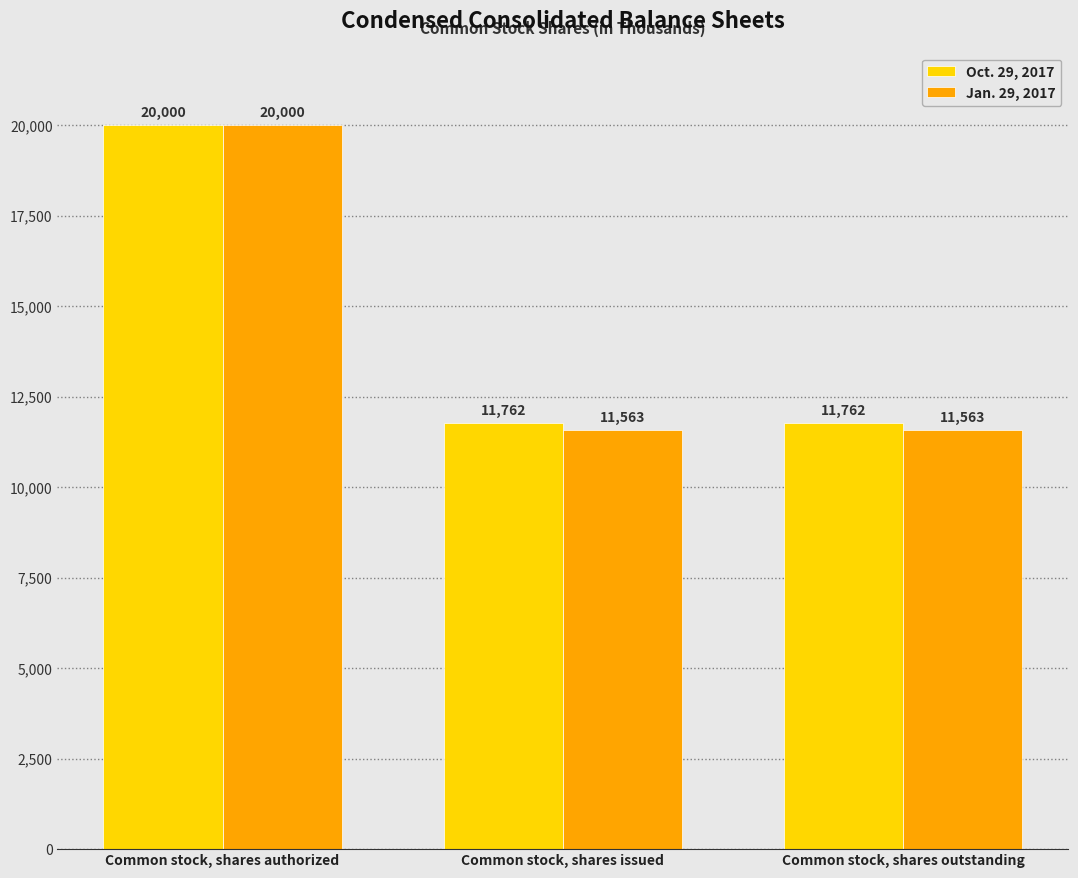

Reading right to left, extract all data points from this chart.

Oct. 29, 2017: Common stock, shares outstanding=11762	Common stock, shares issued=11762	Common stock, shares authorized=20000
Jan. 29, 2017: Common stock, shares outstanding=11563	Common stock, shares issued=11563	Common stock, shares authorized=20000